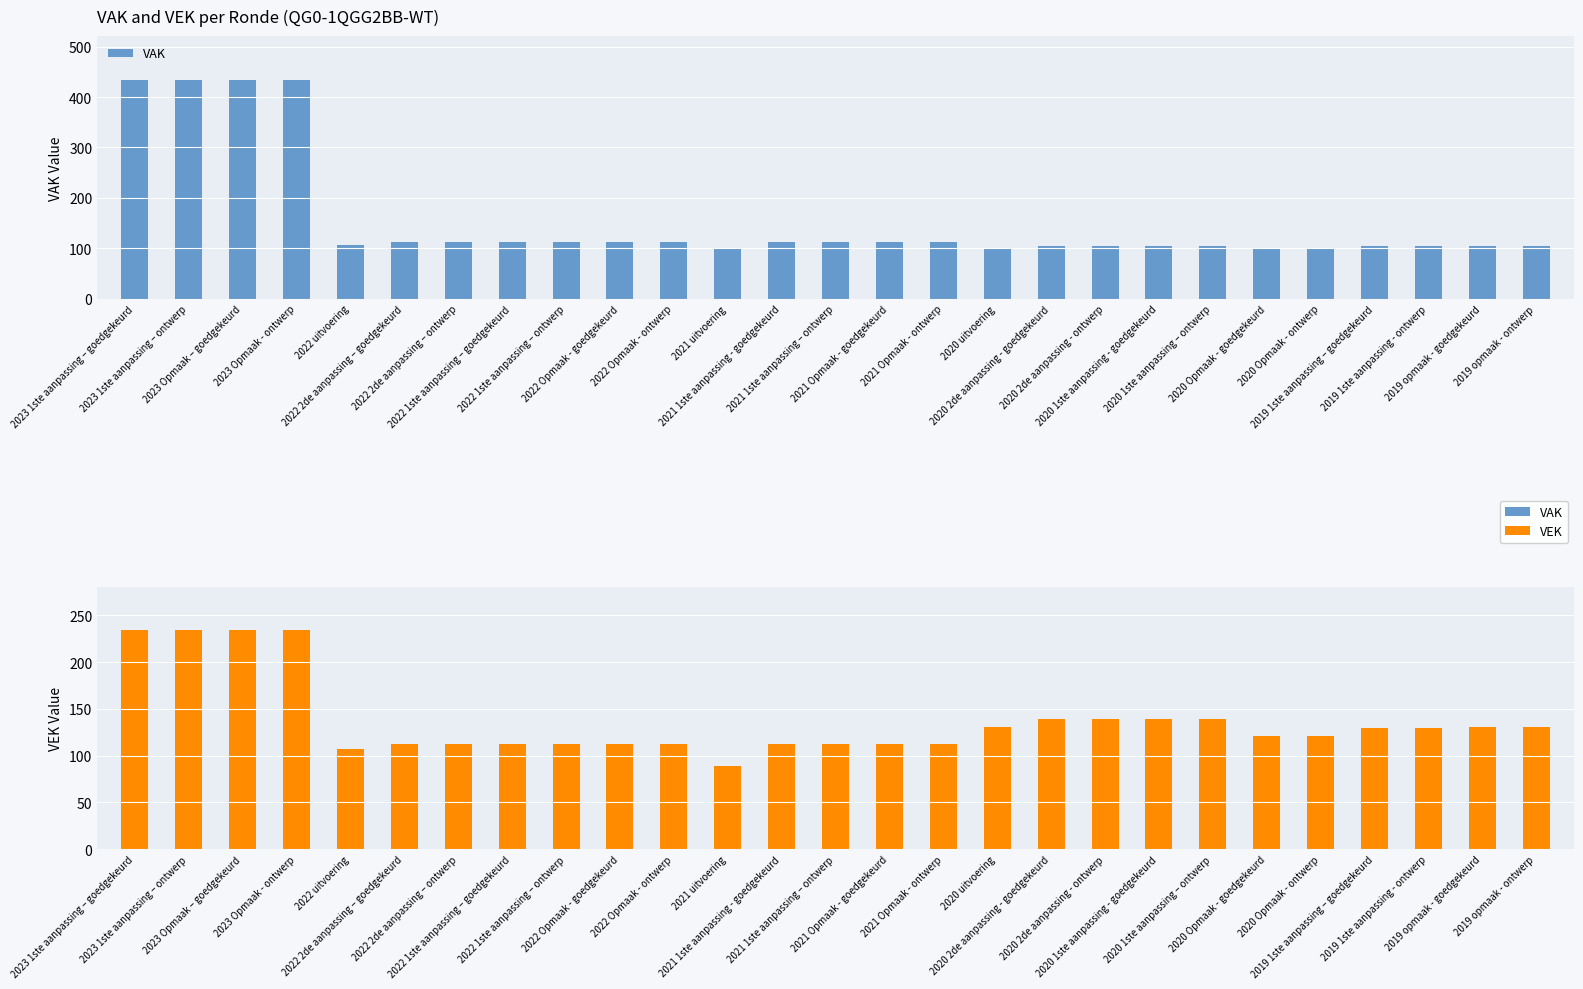

What is the total value across all series at 2021 uitvoering?

188